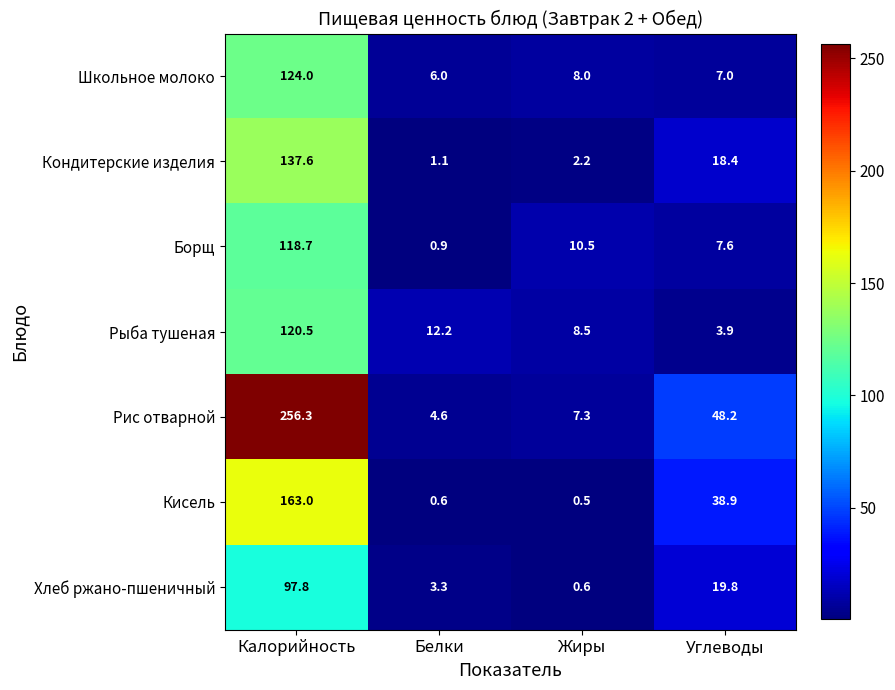

Rank the series by their maximum value, from highest to lowest.

Рис отварной, Кисель, Кондитерские изделия, Школьное молоко, Рыба тушеная, Борщ, Хлеб ржано-пшеничный